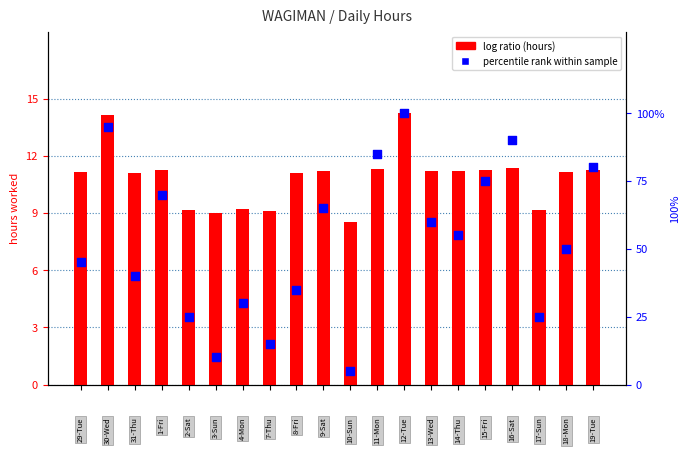

Is the value of Low (hours) at 11 greater than the value of percentile rank within sample at 18?

No